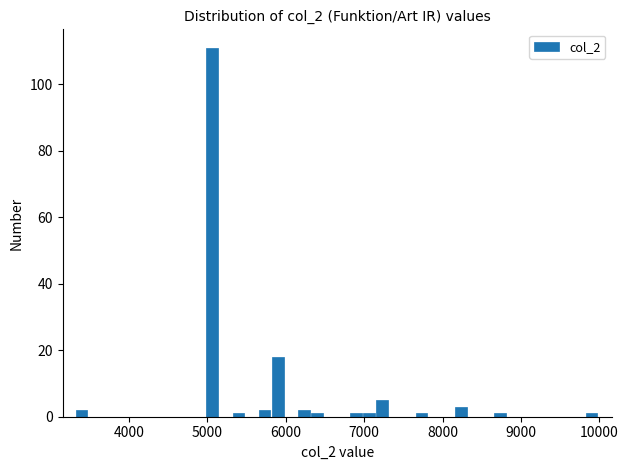

Around what value on the x-axis is the tallest bar? Give the approximate position of its centre, as read against the axis.

5100